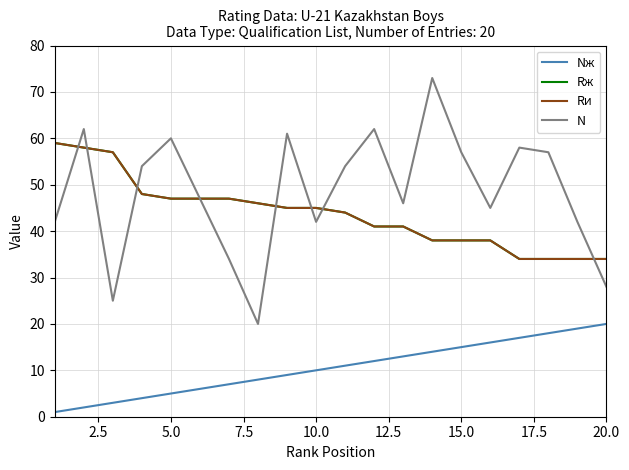

What is the value of the Rи point at the 8th from the left?

46